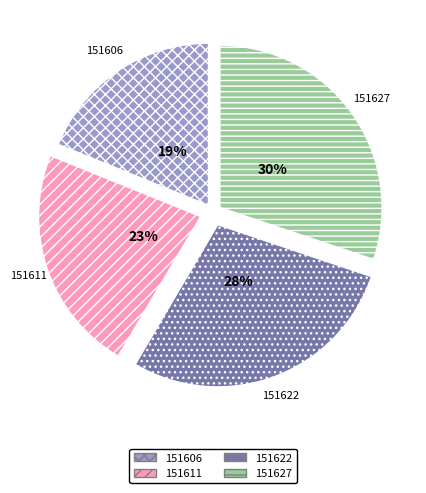

Is it true that 151627 is 30% of the pie?

True